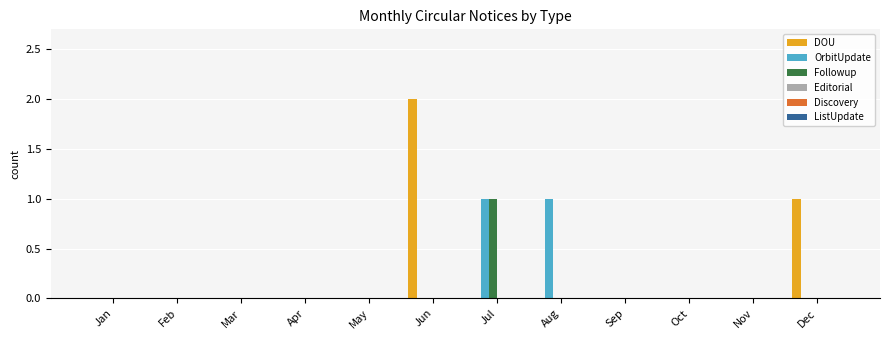

What is the sum of all Followup values?

1